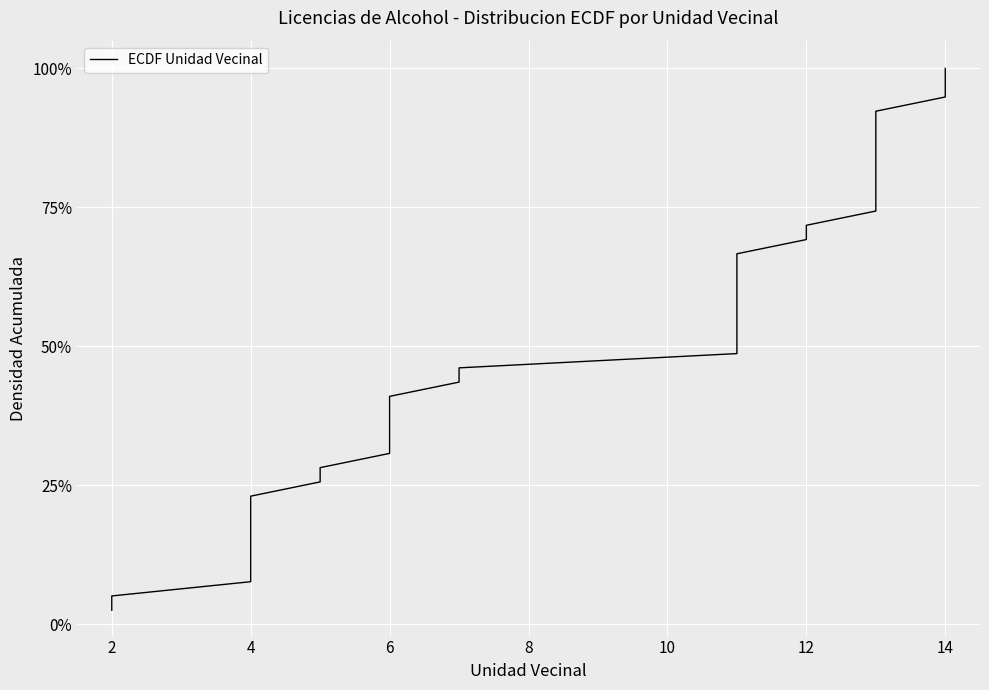

How many lines are shown in the chart?

1